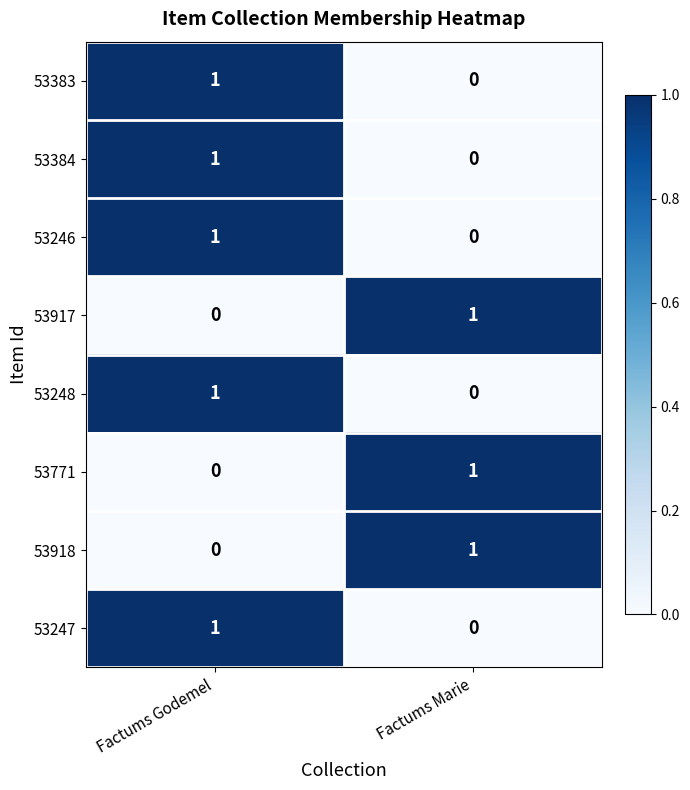

At which label is 53917 closest to 0?

Factums Godemel